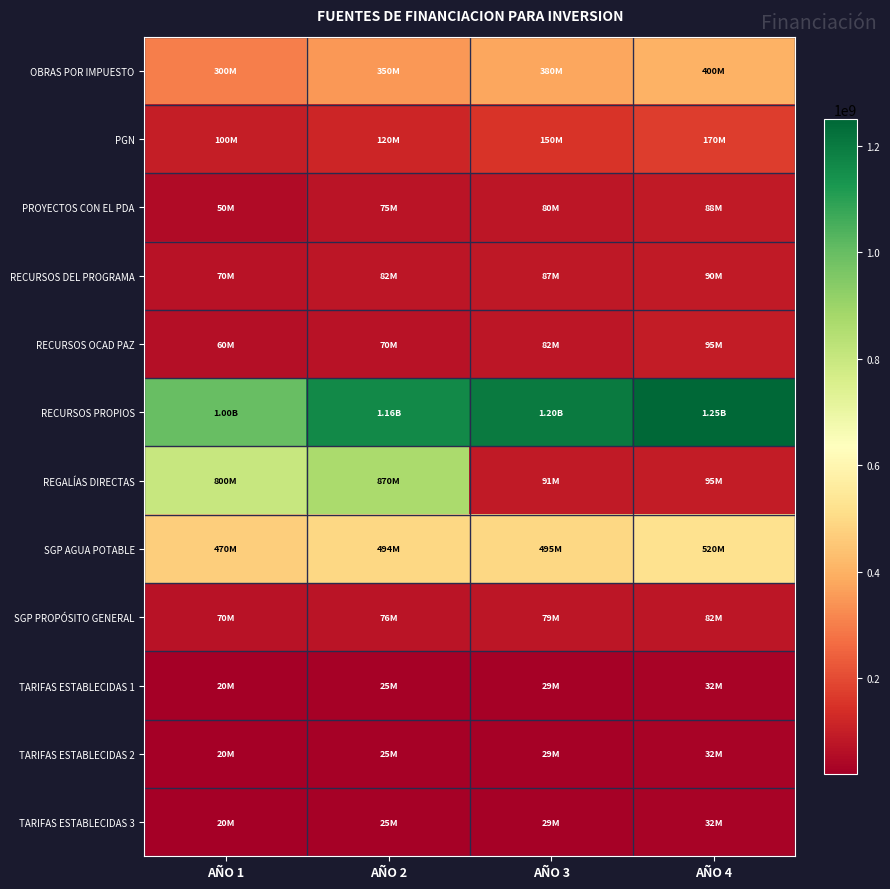

Between AÑO 1 and AÑO 4, which is larger?

AÑO 4